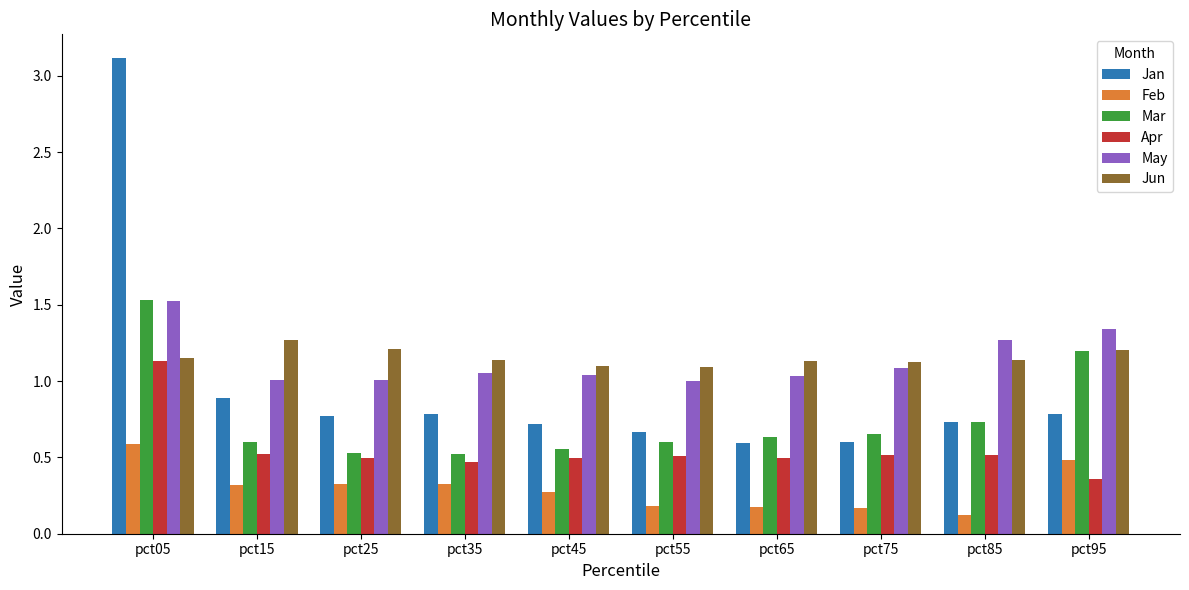

Which category has the lowest value in the Apr series?

pct95